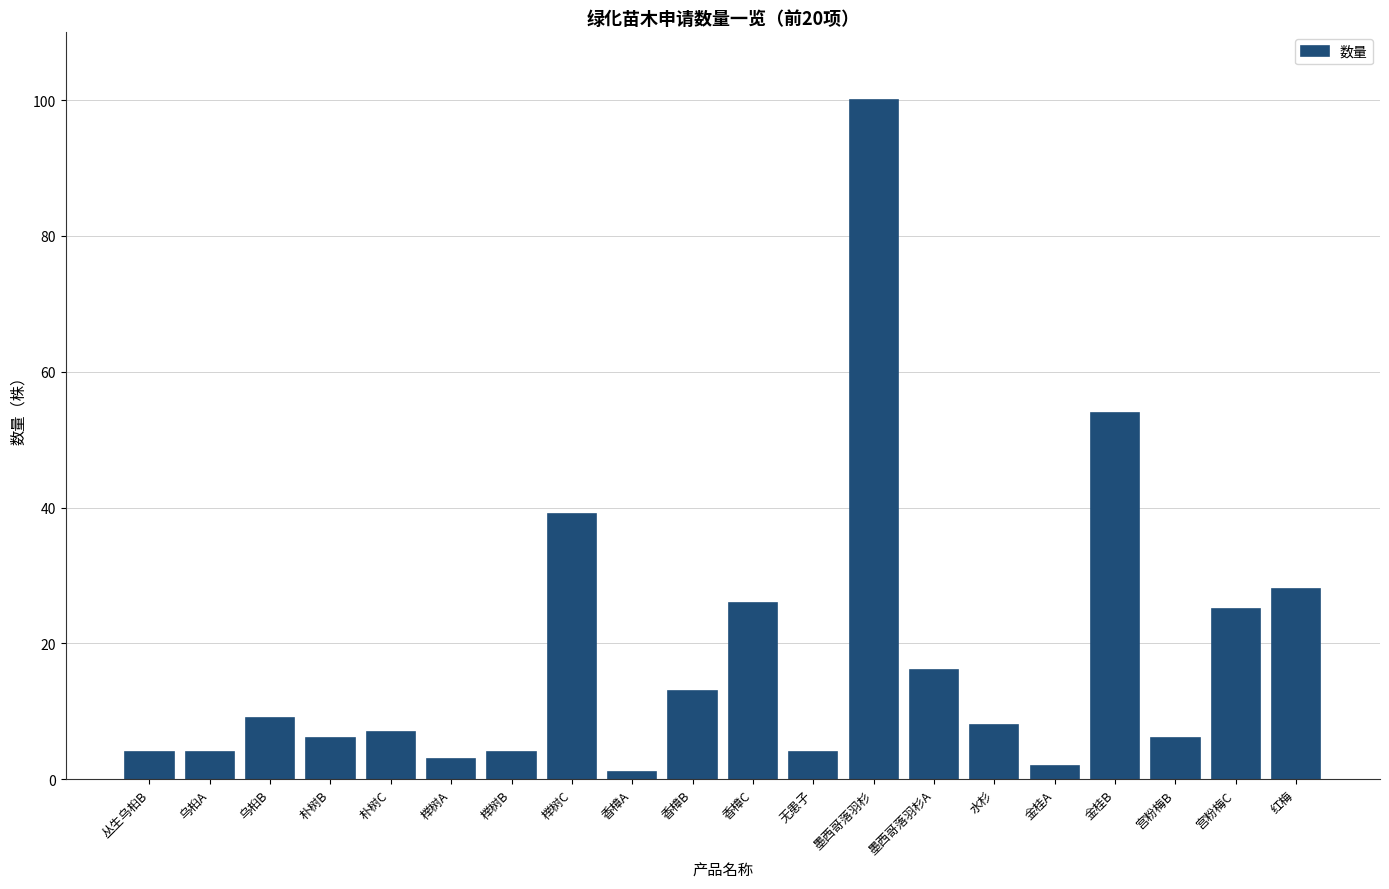

What is the value of the 11th bar from the left?

26